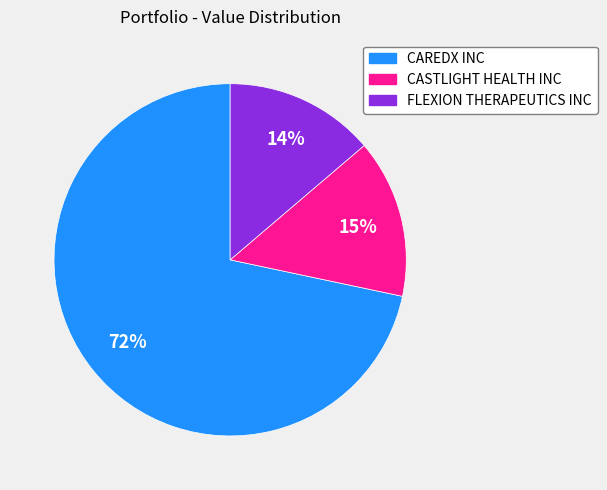

Is there a majority slice in this chart?

Yes